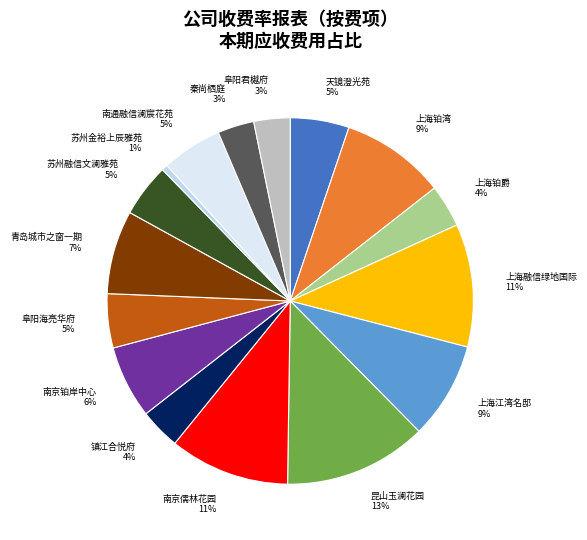

What is the smallest slice in the pie chart?

苏州金裕上辰雅苑